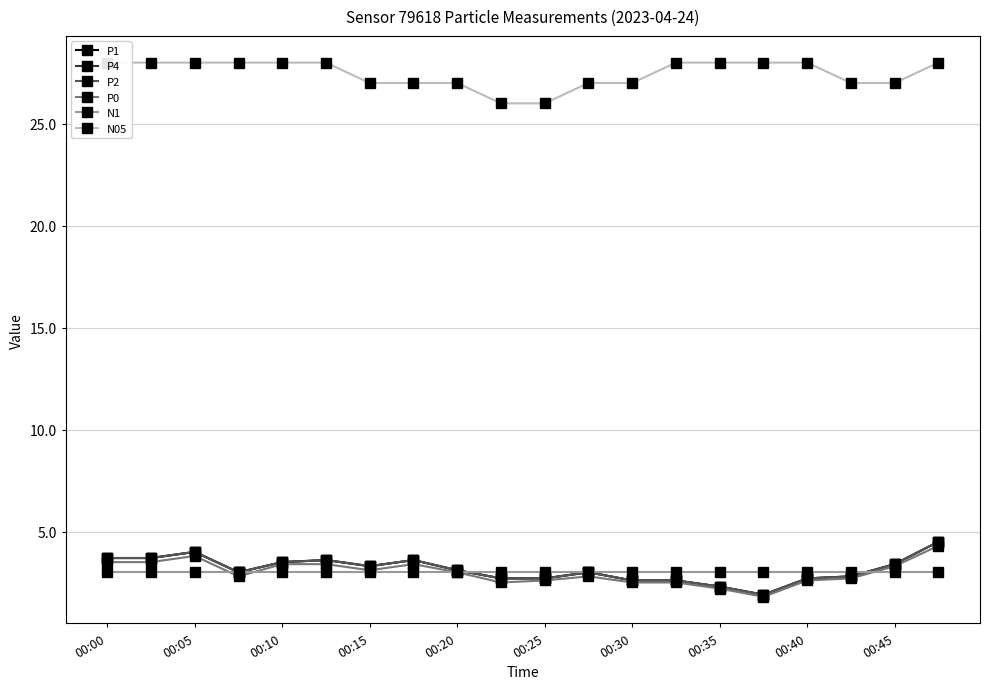

Which series has the largest range (max minus min)?

P1